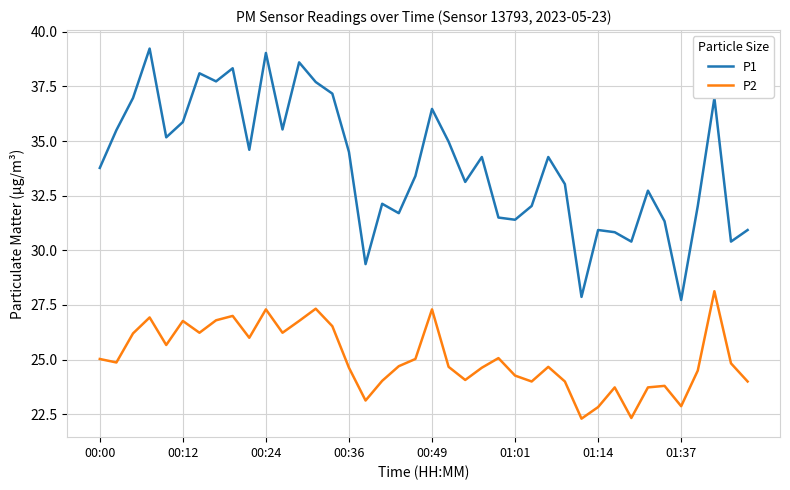

True or false: P1 and P2 intersect in this chart.

False